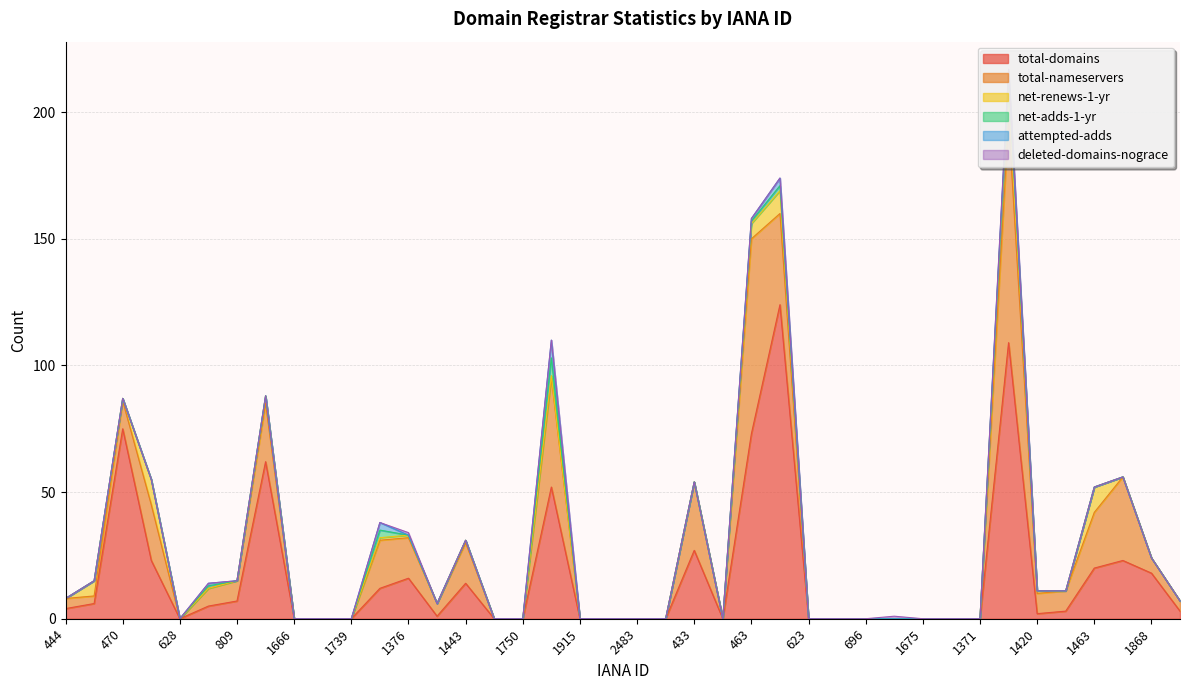

Does the chart display data point markers on the line(s)?

No